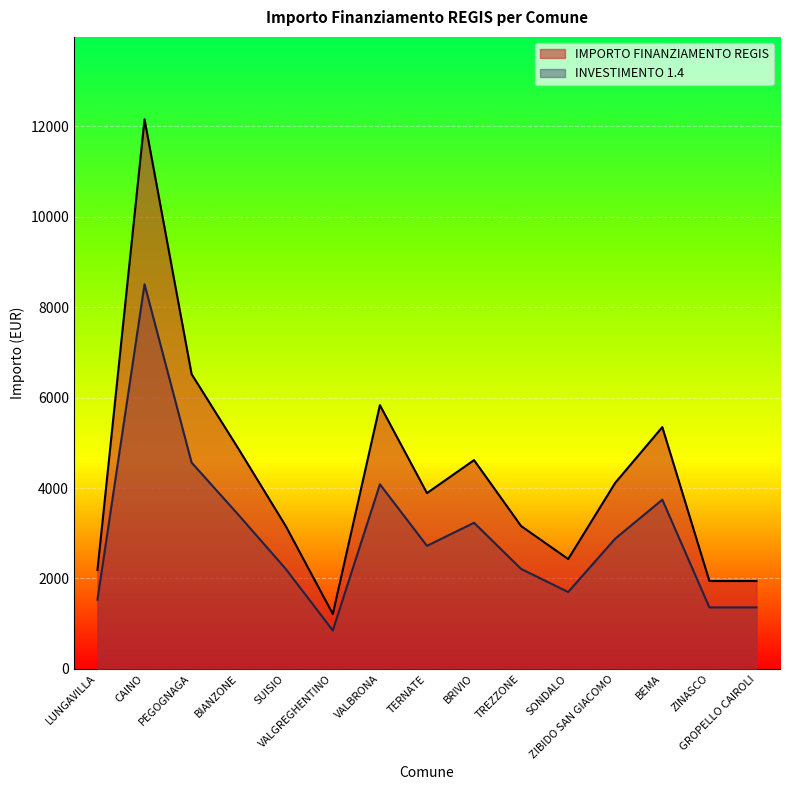

True or false: IMPORTO FINANZIAMENTO REGIS and INVESTIMENTO 1.4 intersect in this chart.

False